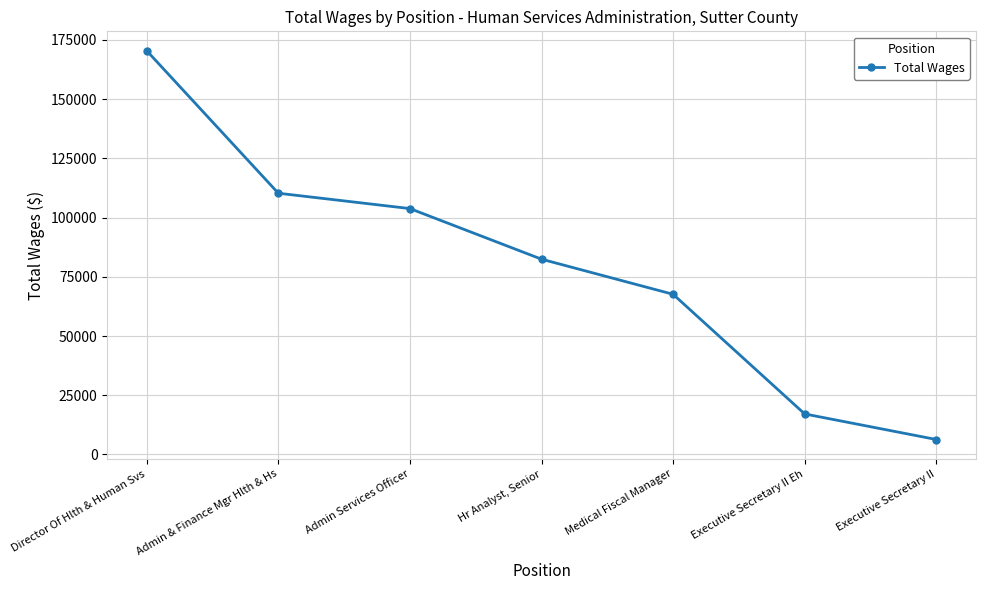

List the labels in order of value, largest first.

Director Of Hlth & Human Svs, Admin & Finance Mgr Hlth & Hs, Admin Services Officer, Hr Analyst, Senior, Medical Fiscal Manager, Executive Secretary II Eh, Executive Secretary II